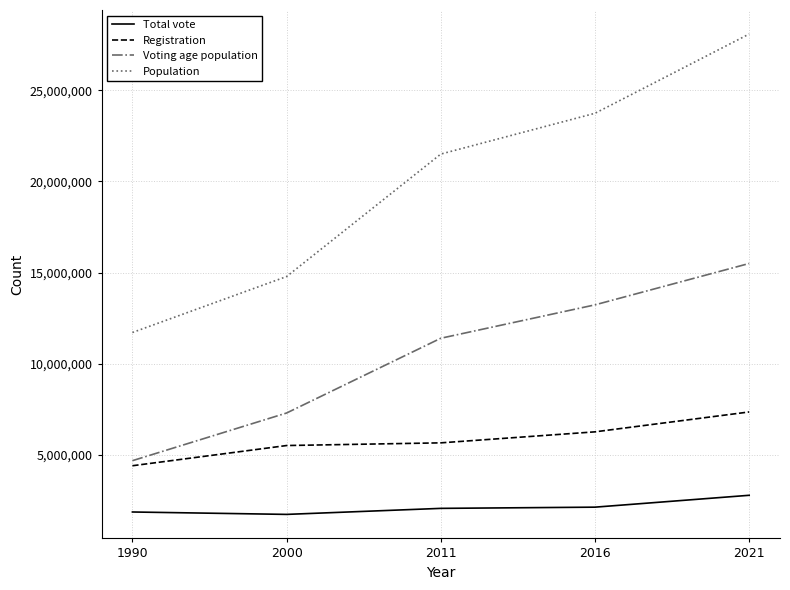

At 2011, list the series in order from smallest to largest.

Total vote, Registration, Voting age population, Population